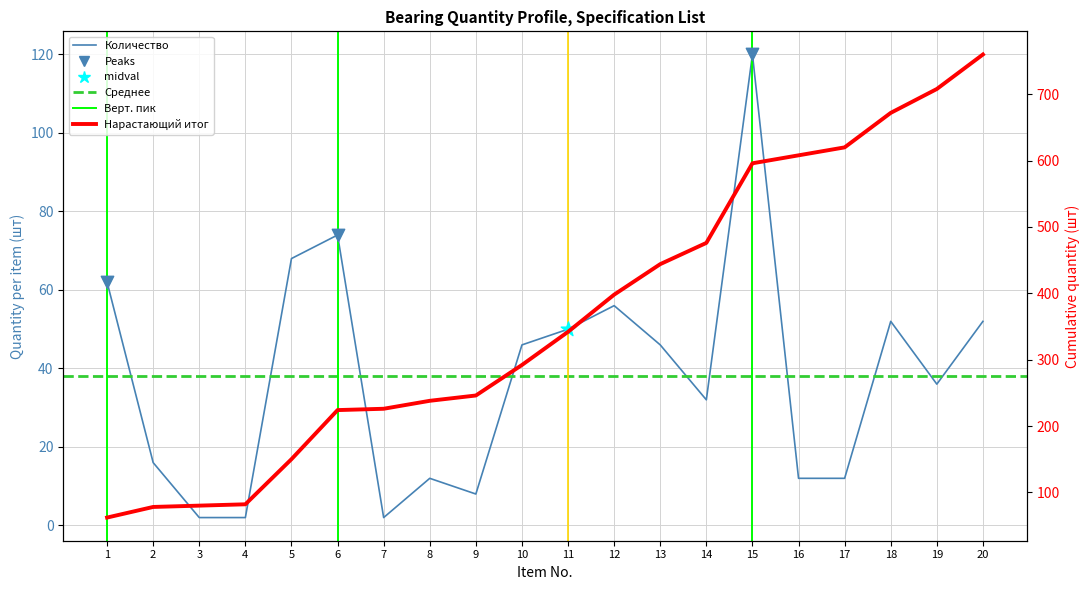

Which series has the largest total across all categories?

Приложение №4 (cumsum)